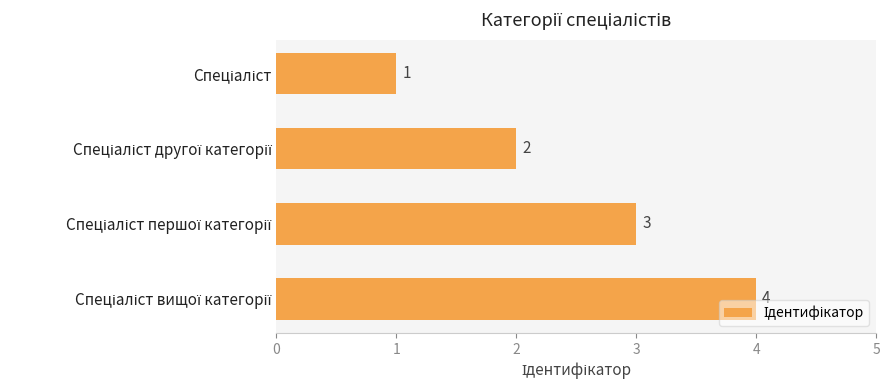

Count the number of categories in the chart.

4